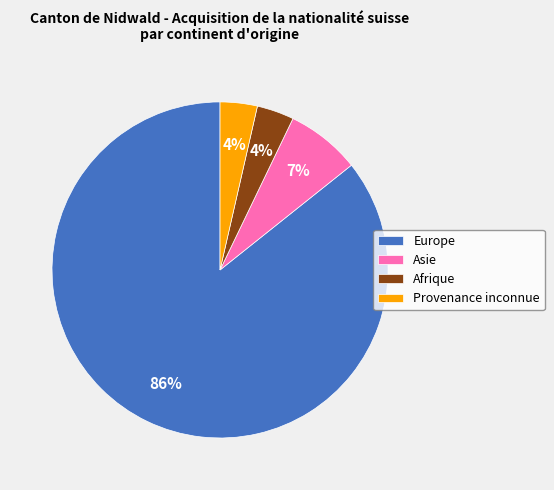

Which category accounts for the majority?

Europe